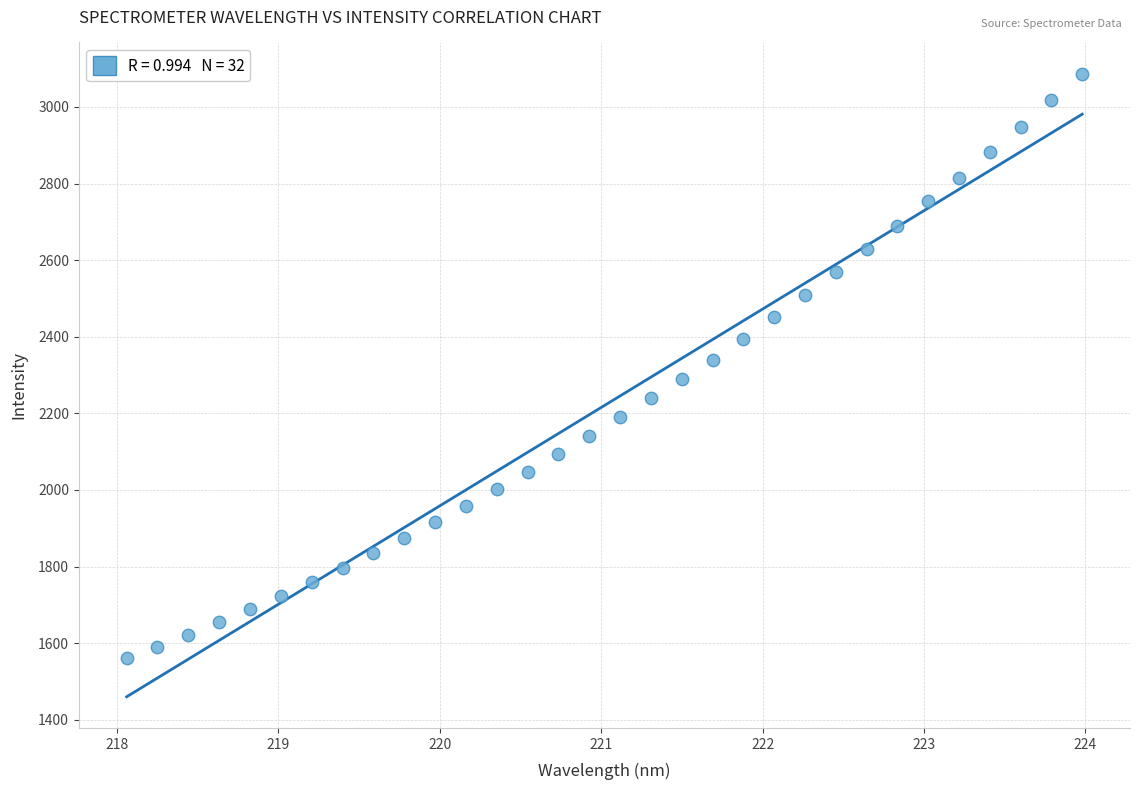

What is the range of Y values (max minus min)?

1526.7